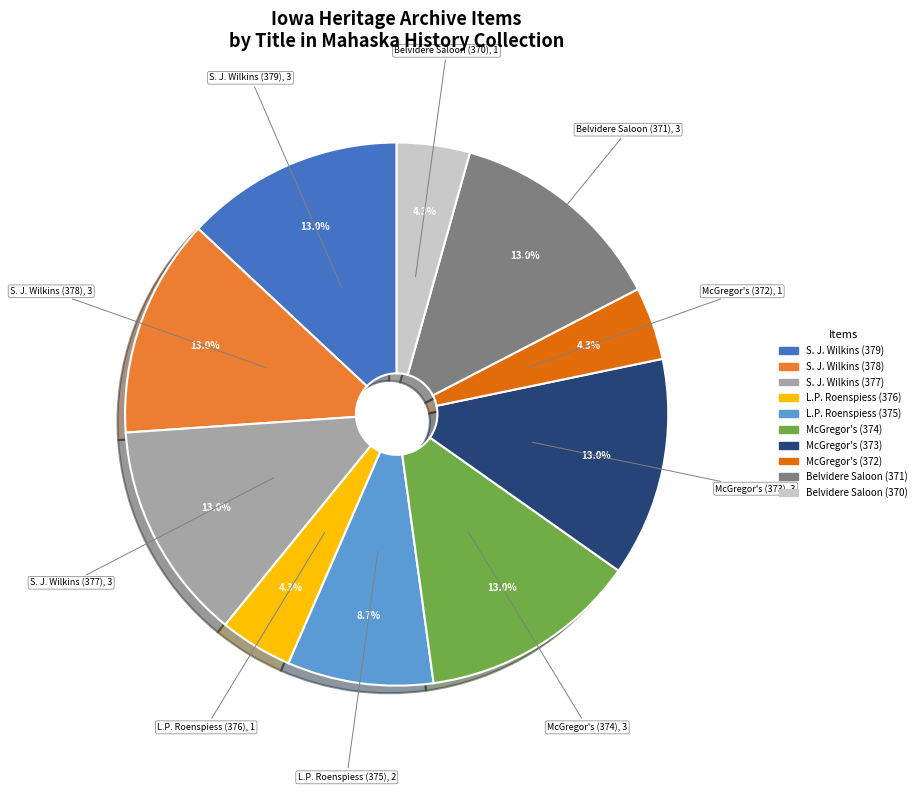

How many segments does this pie chart have?

10